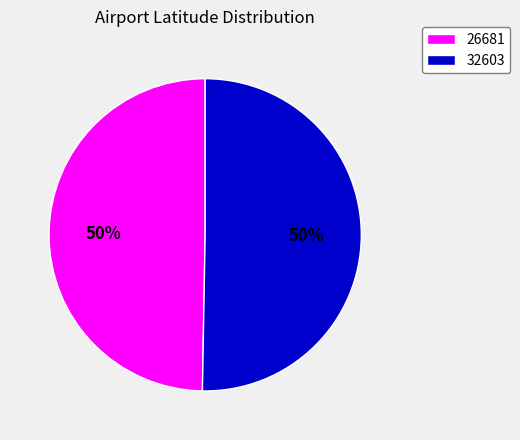

The 32603 slice represents 61% of the pie. True or false?

False